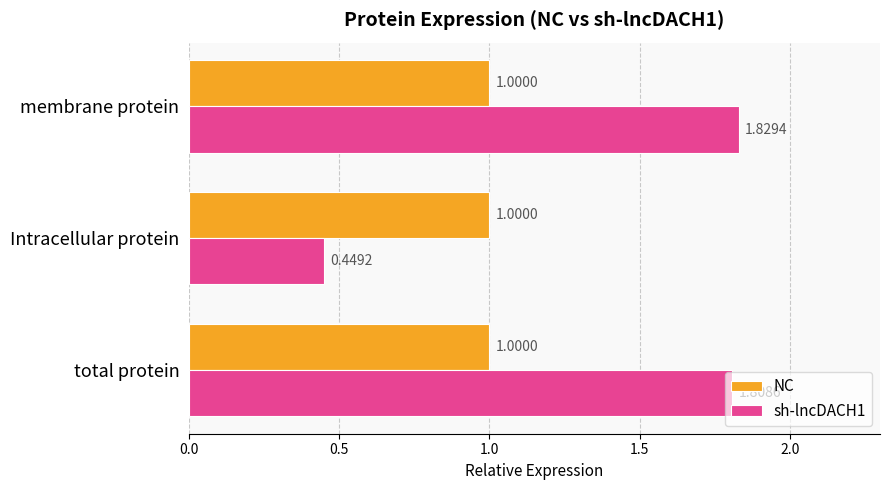

How many sh-lncDACH1 values are between 0 and 1?

1